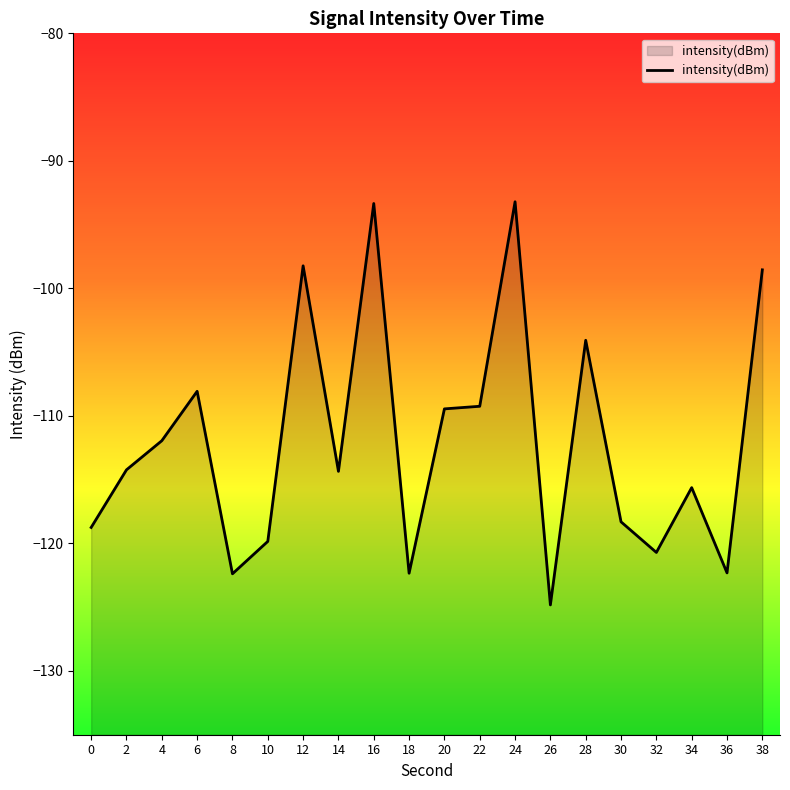

The value at 18 is -122.3. True or false?

True